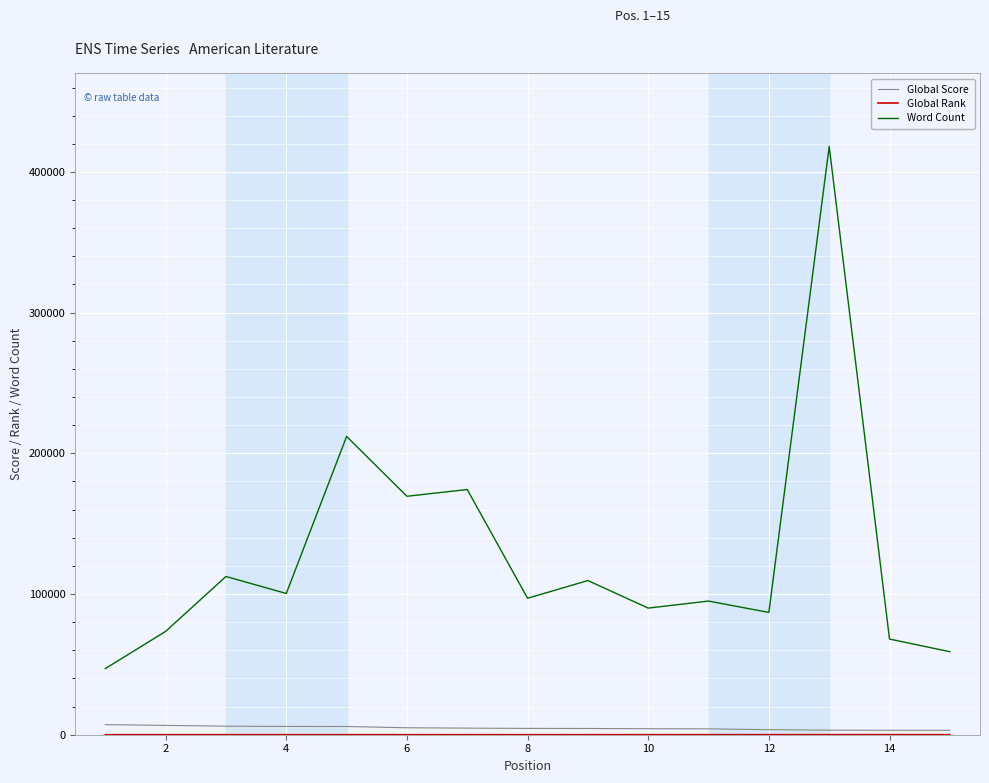

True or false: Global Score and Word Count intersect in this chart.

False